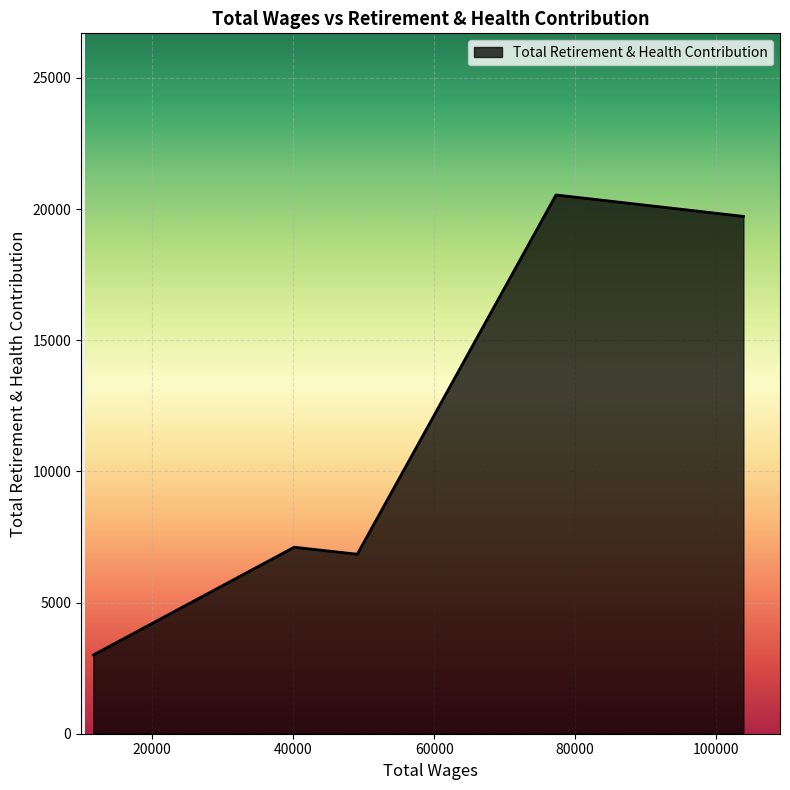

True or false: the data has more than 0 interior local peaks.

True